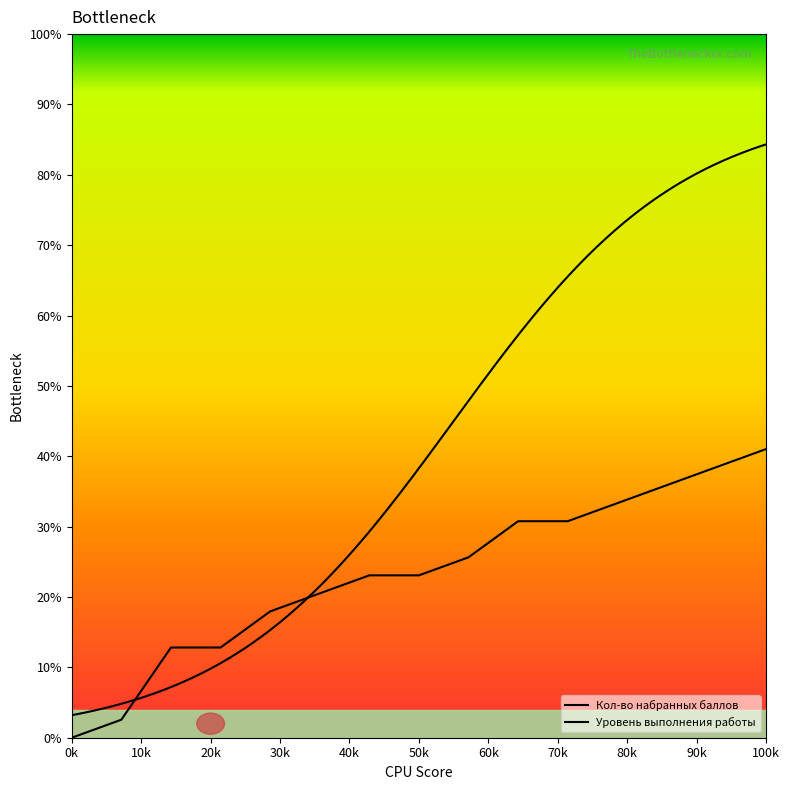

Reading left to right, extract all data points from this chart.

0.0	2.6	12.8	12.8	17.9	20.5	23.1	23.1	25.6	30.8	30.8	33.3	35.9	38.5	41.0